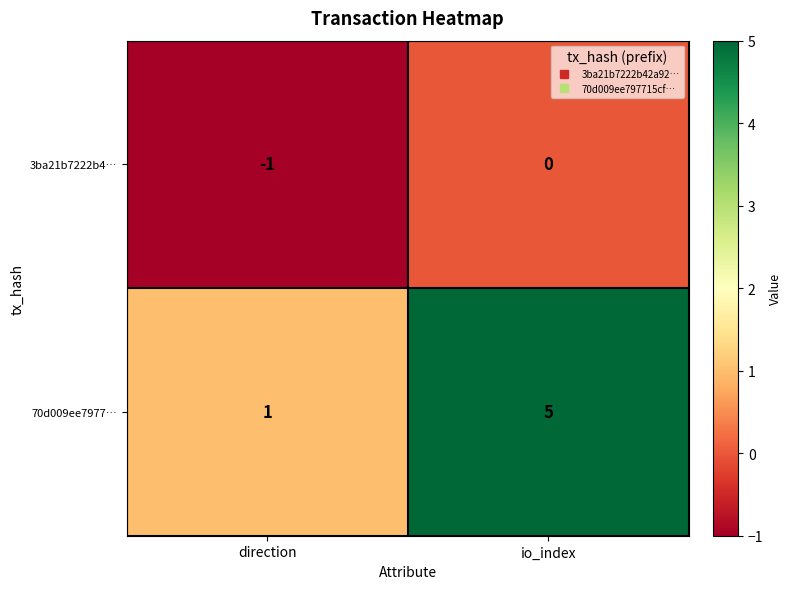

Where is 70d009ee7977… nearest to the value 3?

direction